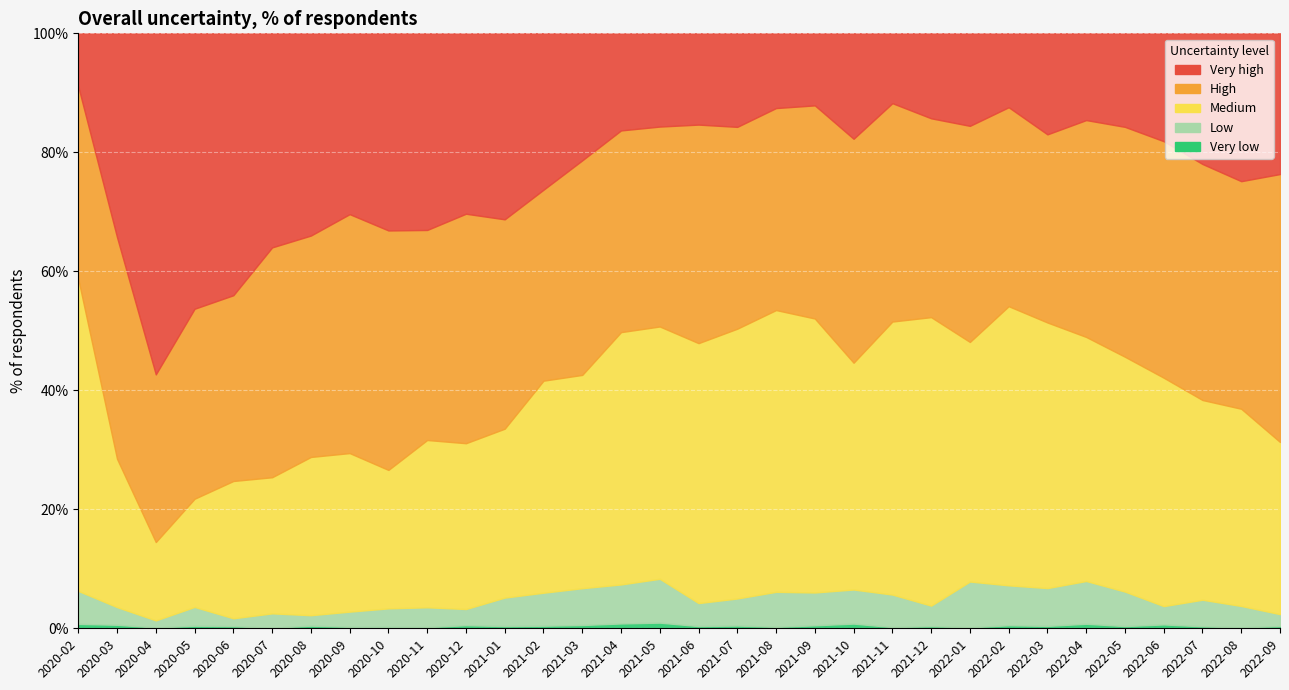

At which label does High first exceed 36?

1